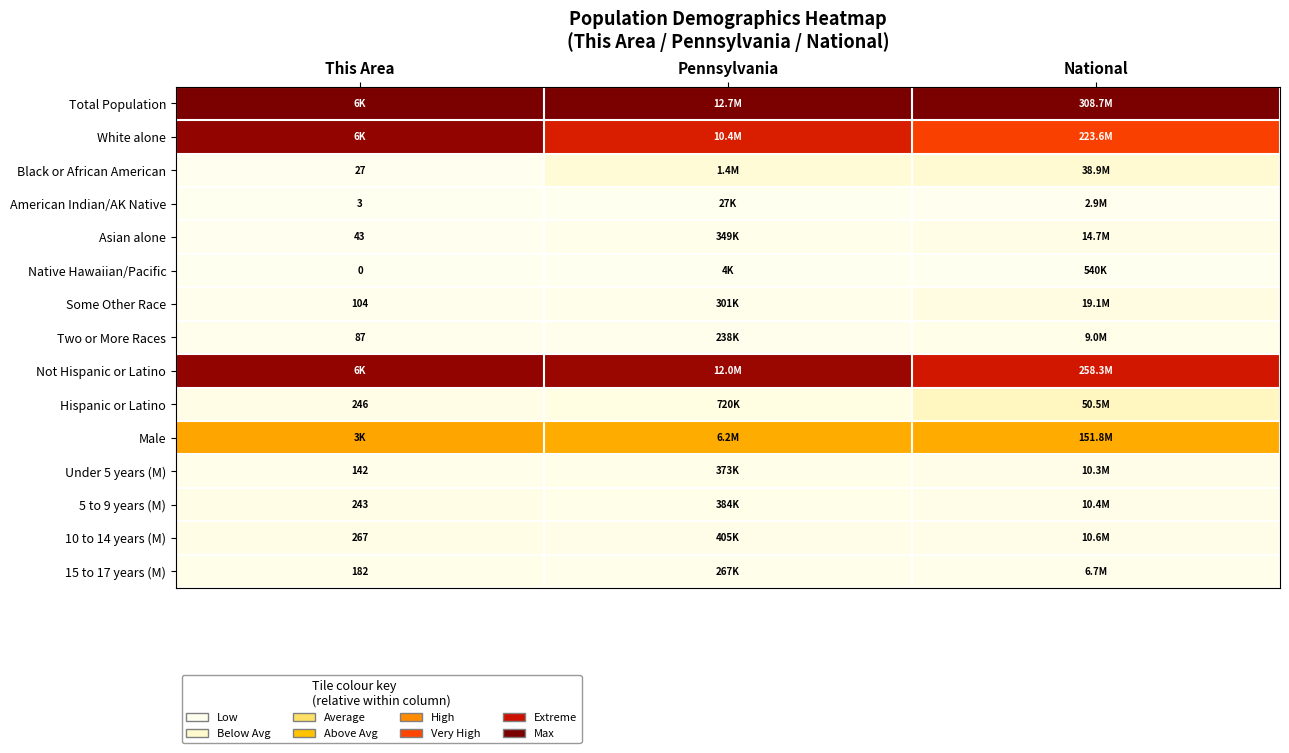

Is the value of Asian alone at This Area greater than the value of Some Other Race at This Area?

No